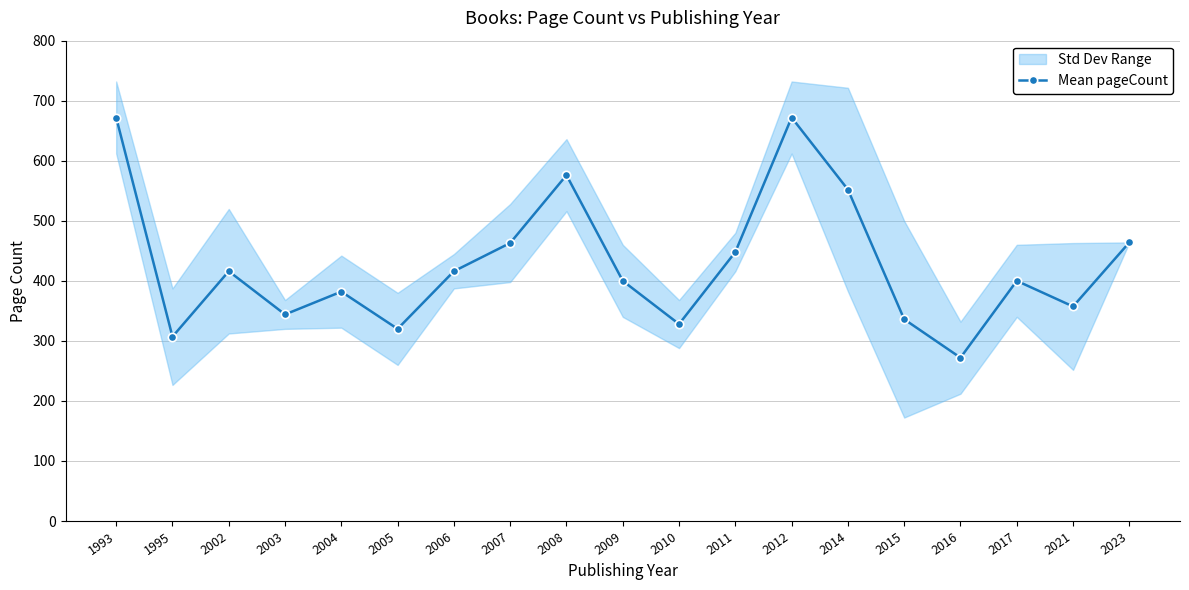

Does the chart have visible grid lines?

Yes